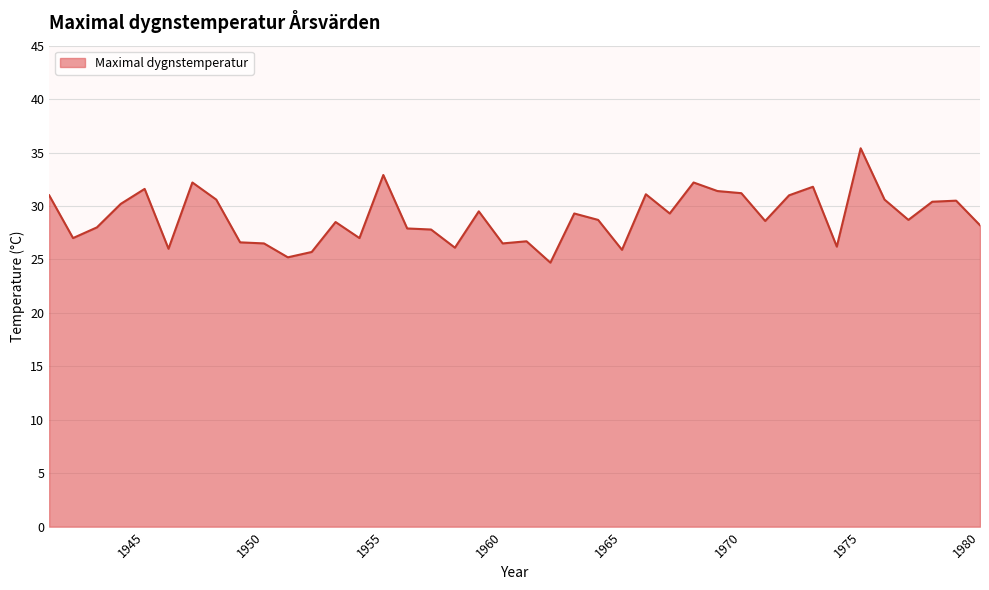

What is the difference between the maximum and minimum values?

10.7